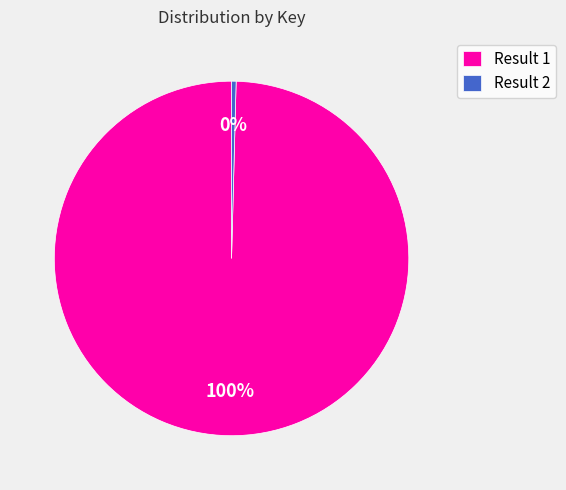

Which slice represents more than half of the pie?

Result 1